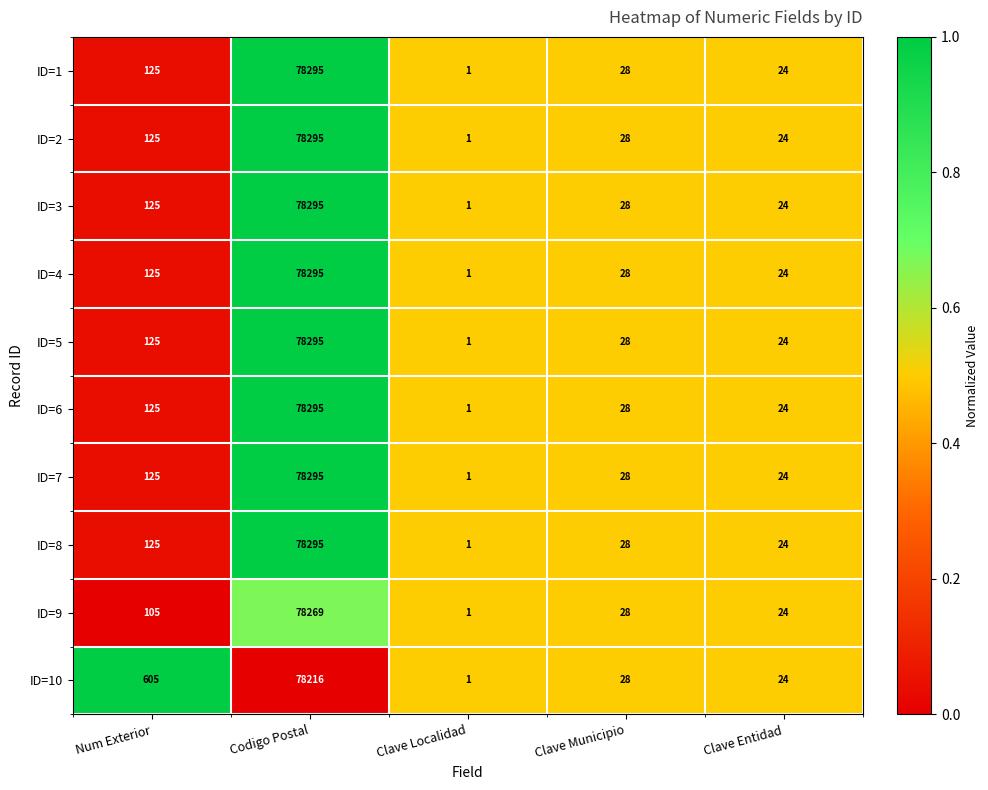

Between Num Exterior and Clave Entidad, which series saw the biggest shift?

ID=10